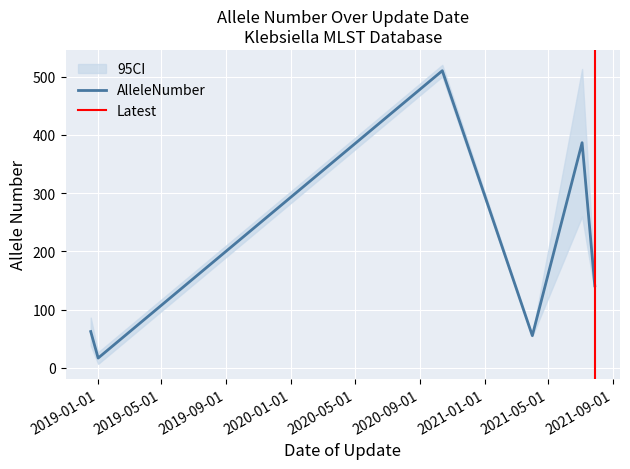

What is the difference between the maximum and minimum values?

496